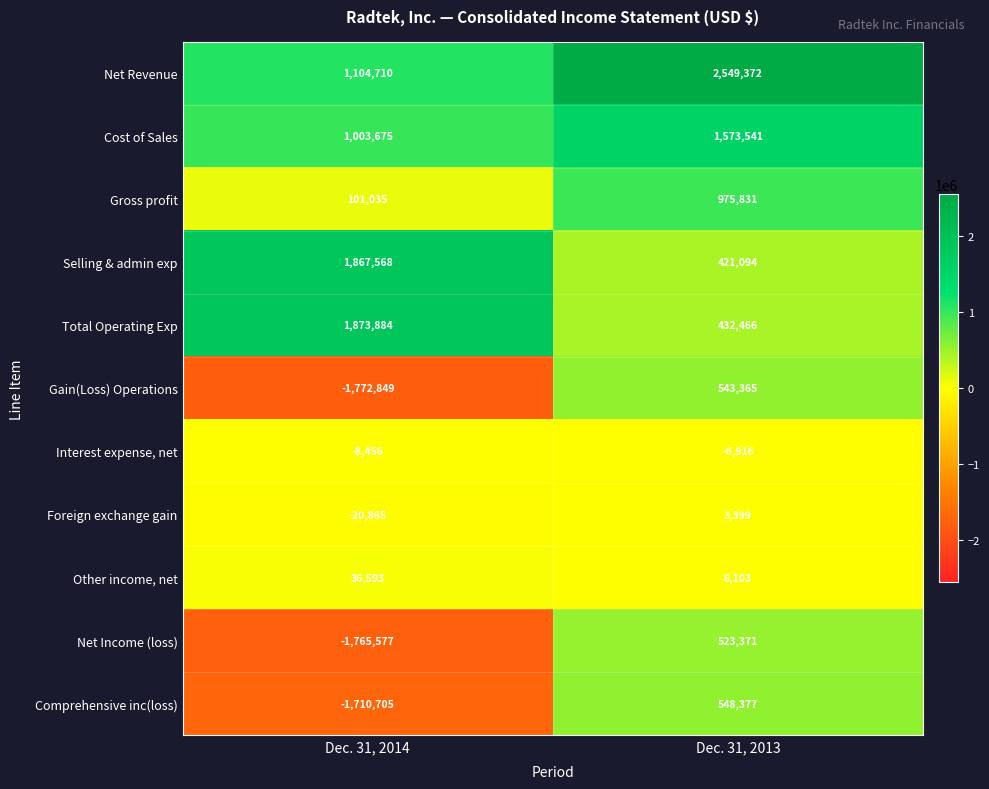

Reading right to left, transcribe all the data shown in this chart.

Net Revenue: Dec. 31, 2013=2549372	Dec. 31, 2014=1104710
Cost of Sales: Dec. 31, 2013=1573541	Dec. 31, 2014=1003675
Gross profit: Dec. 31, 2013=975831	Dec. 31, 2014=101035
Selling & admin exp: Dec. 31, 2013=421094	Dec. 31, 2014=1867568
Total Operating Exp: Dec. 31, 2013=432466	Dec. 31, 2014=1873884
Gain(Loss) Operations: Dec. 31, 2013=543365	Dec. 31, 2014=-1772849
Interest expense, net: Dec. 31, 2013=-6916	Dec. 31, 2014=-8456
Foreign exchange gain: Dec. 31, 2013=3399	Dec. 31, 2014=-20865
Other income, net: Dec. 31, 2013=6103	Dec. 31, 2014=36593
Net Income (loss): Dec. 31, 2013=523371	Dec. 31, 2014=-1765577
Comprehensive inc(loss): Dec. 31, 2013=548377	Dec. 31, 2014=-1710705